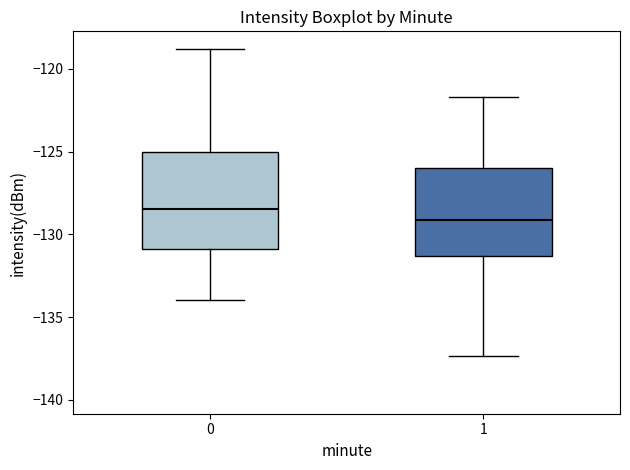

Which box's median line is the highest?

0